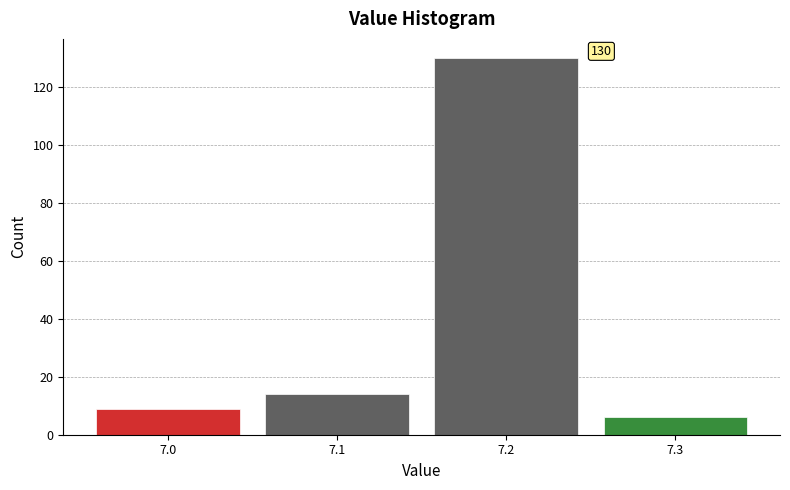

Reading left to right, list all the values displayed in this chart.

9	14	130	6